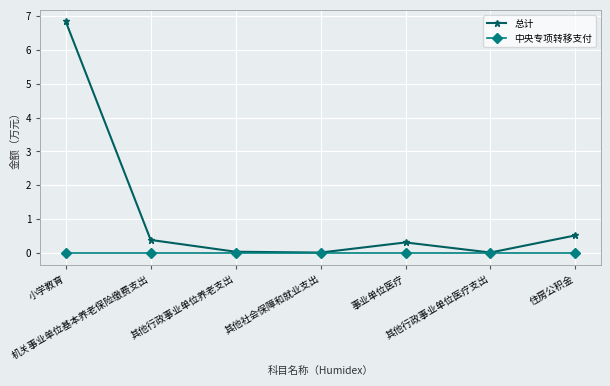

In 总计, how many points are higher than both neighbors (excluding endpoints)?

1